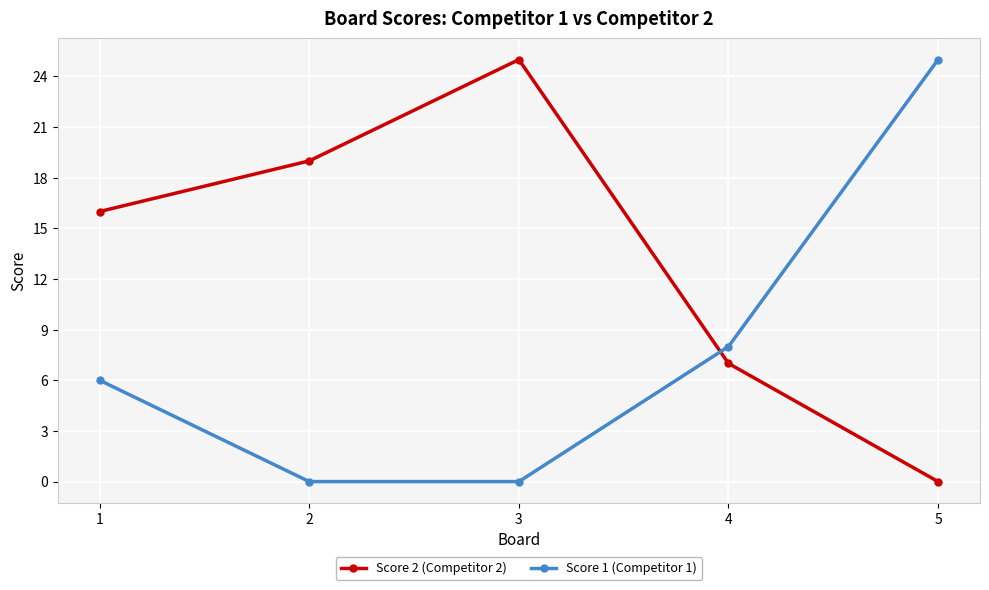

Between 1 and 5, which series saw the biggest shift?

Score 1 (Competitor 1)